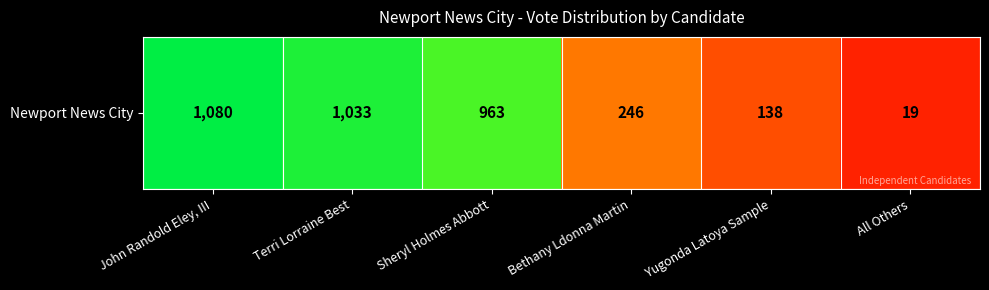

Between Sheryl Holmes Abbott and John Randold Eley, III, which is larger?

John Randold Eley, III